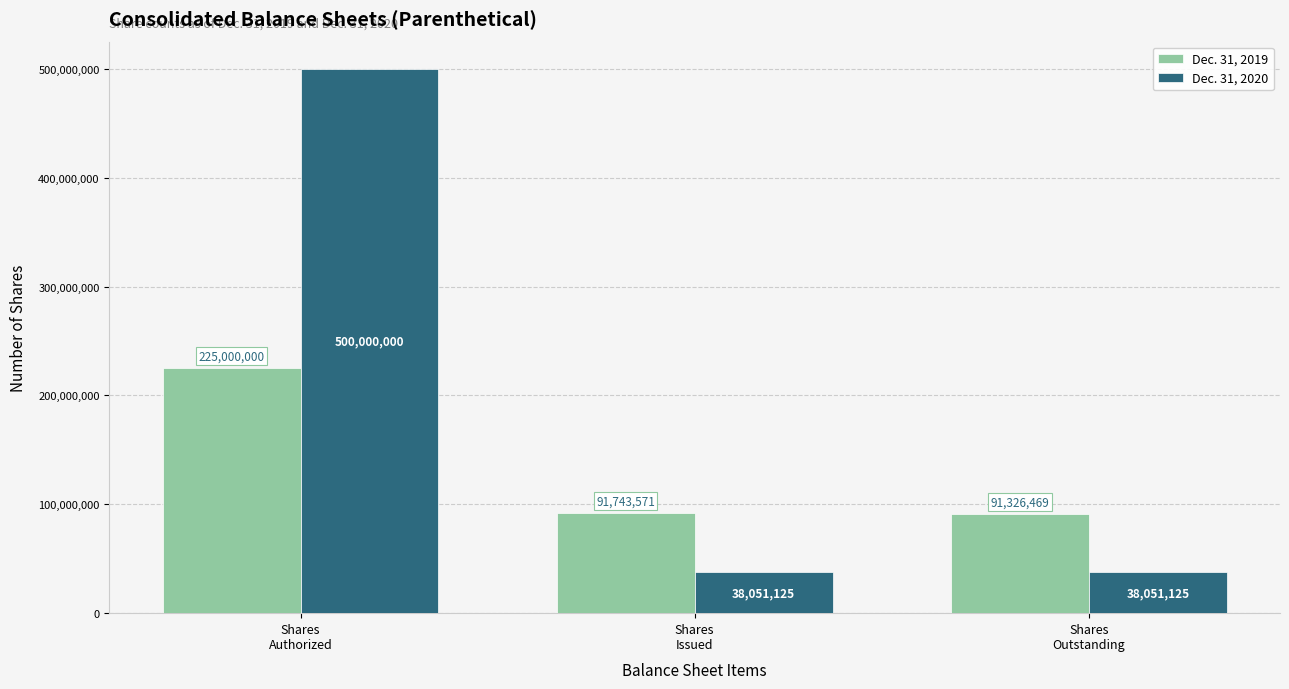

The Dec. 31, 2019 series shows 91743571 at Shares
Issued. True or false?

True